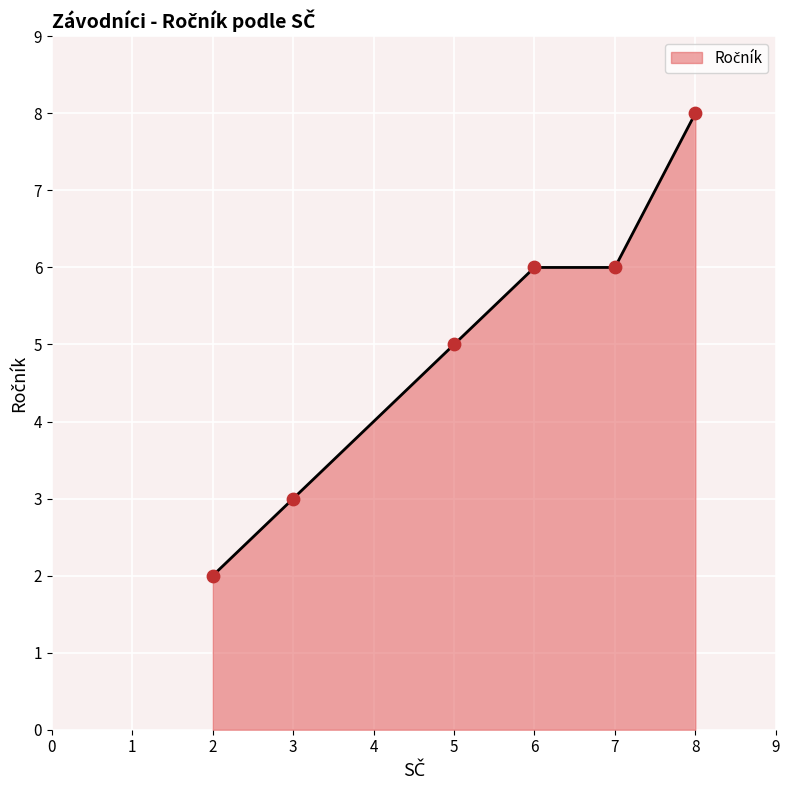

What is the ratio of the value at 3 to the value at 2?

1.5